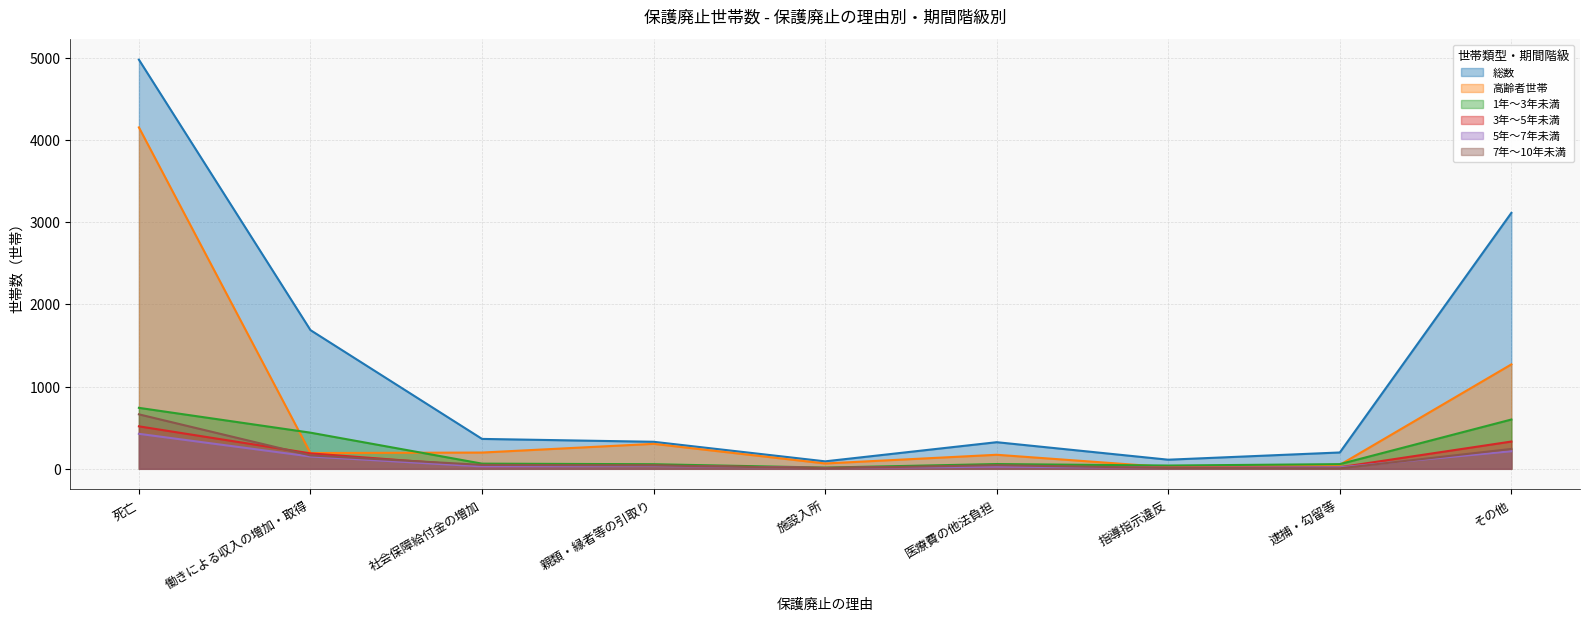

Is the value of 総数 at 施設入所 greater than the value of 1年～3年未満 at 指導指示違反?

Yes